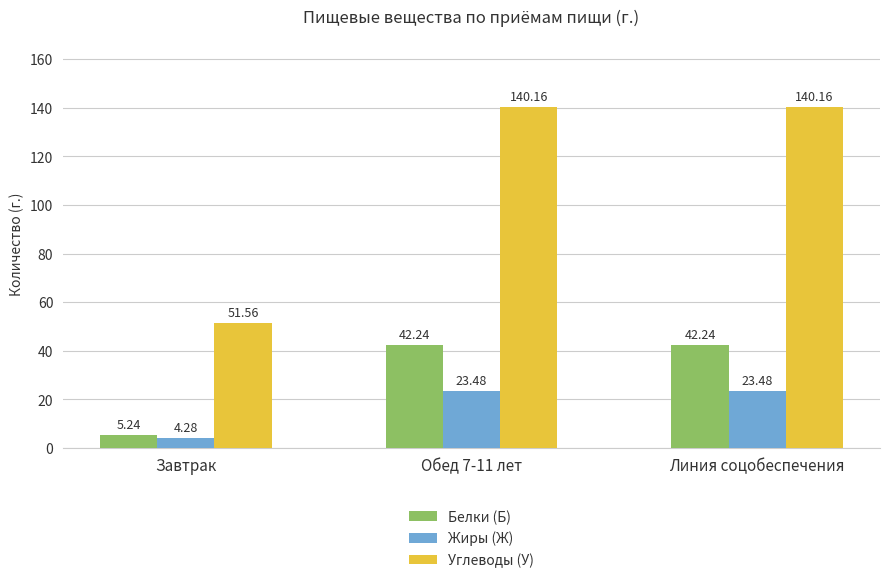

What is the highest value of the Углеводы (У) series?

140.2